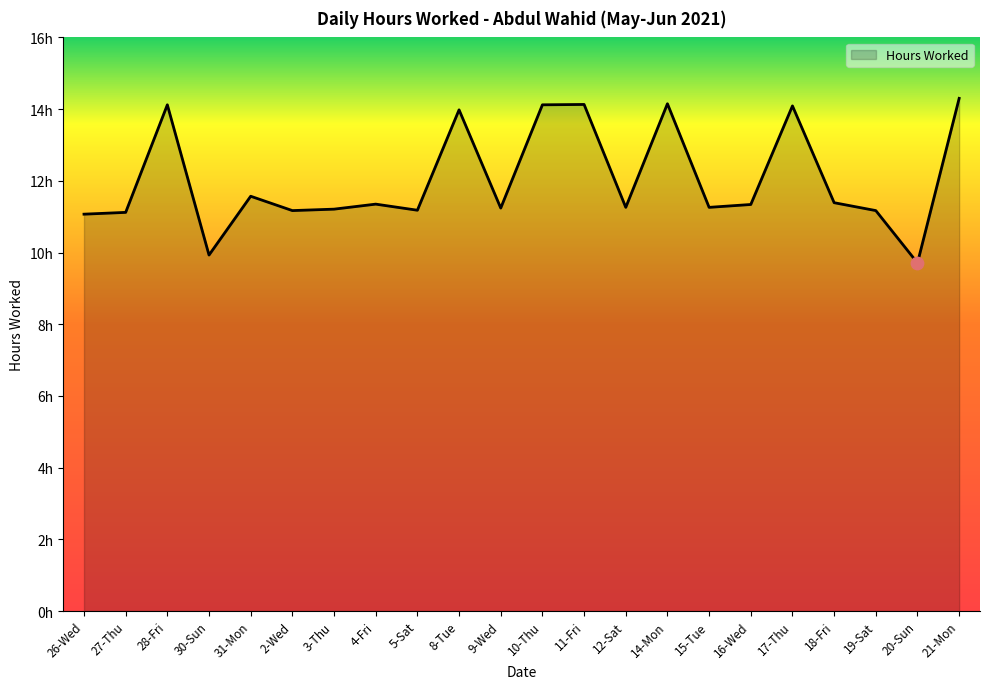

Which has a higher value, 8-Tue or 20-Sun?

8-Tue